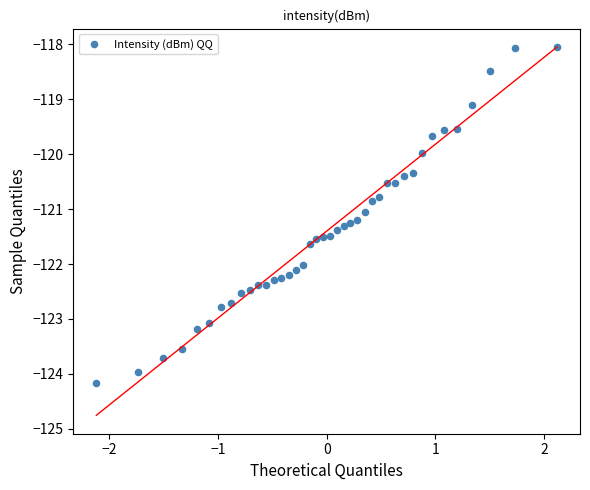

What is the range of X values (max minus min)?

4.2